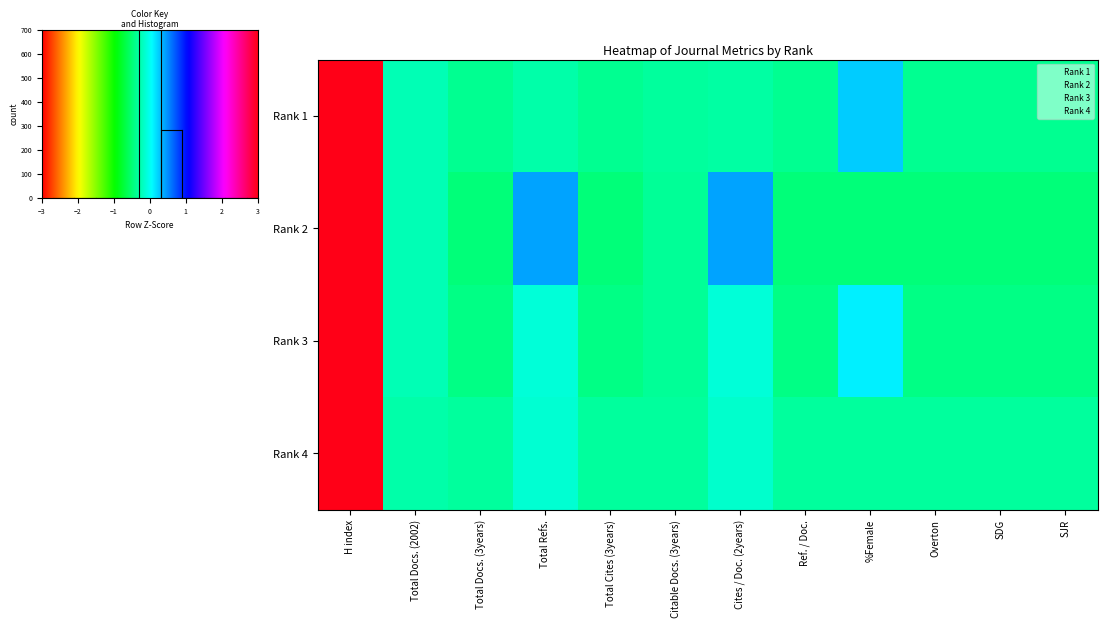

Reading left to right, what are all the values shown in this chart?

1: 3.3	-0.2	-0.4	-0.3	-0.4	-0.3	-0.3	-0.4	0.2	-0.4	-0.4	-0.4
2: 3.1	-0.2	-0.5	0.4	-0.5	-0.4	0.4	-0.5	-0.5	-0.5	-0.5	-0.5
3: 3.3	-0.2	-0.4	-0.1	-0.4	-0.4	-0.1	-0.4	0.1	-0.4	-0.4	-0.4
4: 3.3	-0.3	-0.3	-0.1	-0.3	-0.3	-0.2	-0.3	-0.3	-0.3	-0.3	-0.3